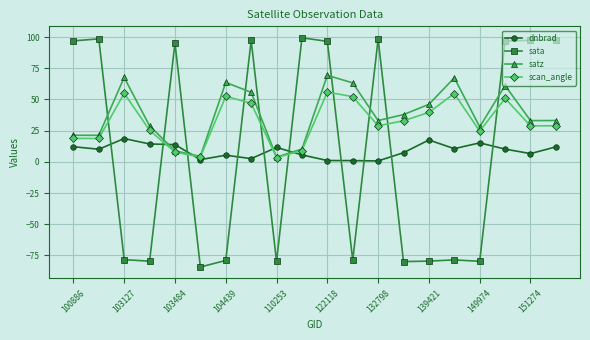

Count the number of data series in this chart.

4